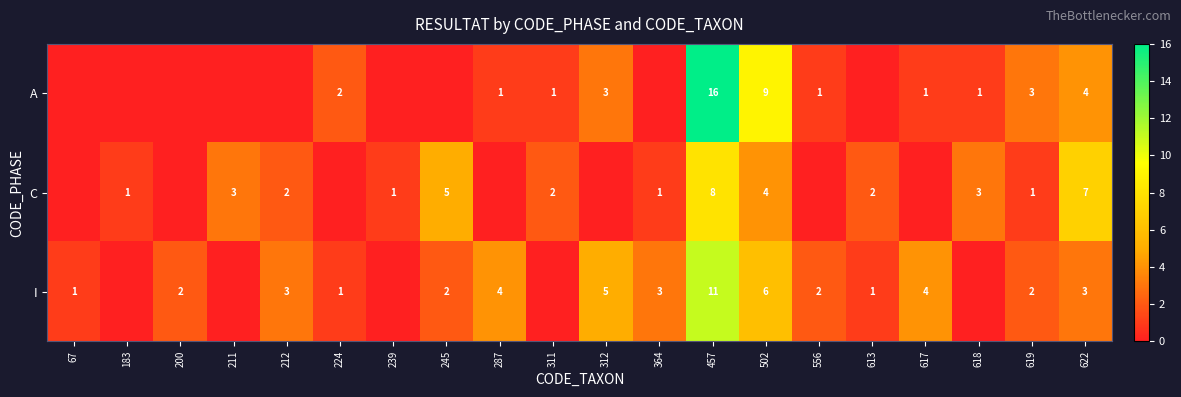

The value of C at 619 is 0. True or false?

False